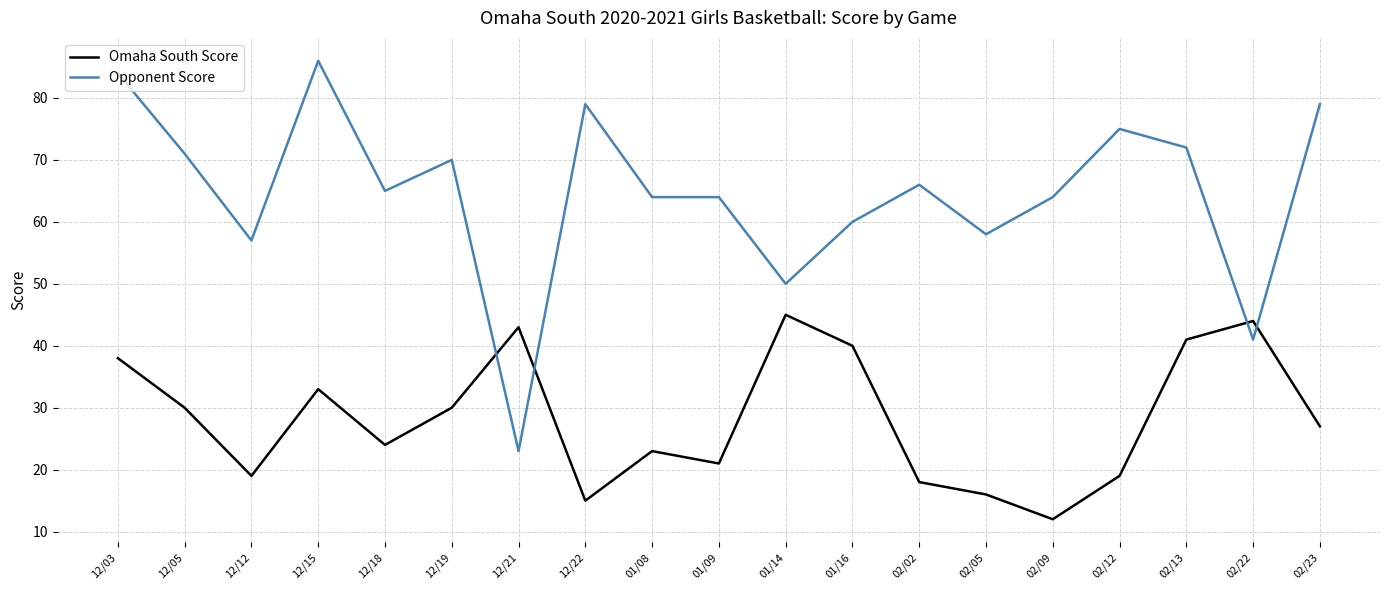

How many times do Opponent Score and Omaha South Score cross each other?

4